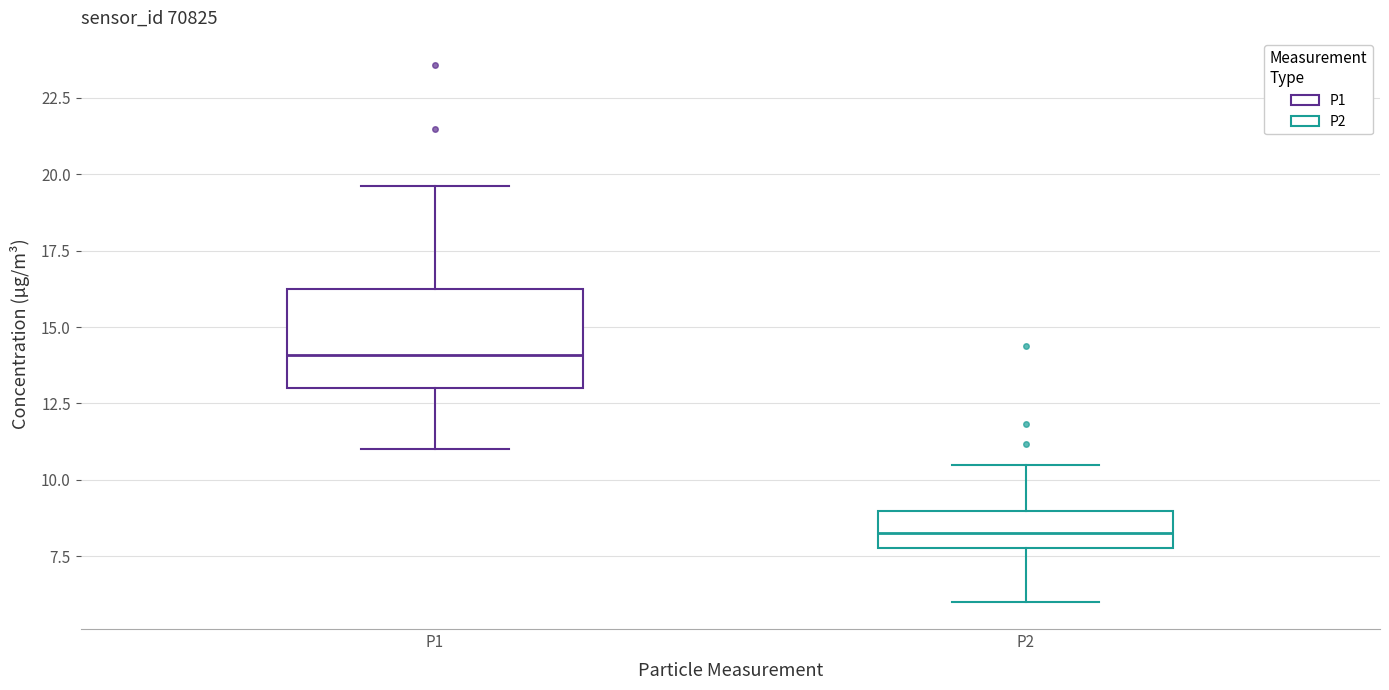

Reading left to right, transcribe this box plot: for each box, give where its median line is, the range the box spans, and where its two whiskers end, as read against the y-axis. The values are not printed on the chart, so give them approximately, as read against the axis.

P1: median 14.0, box 13.0 to 16.5, whiskers 11.0 to 19.5
P2: median 8.5, box 8.0 to 9.0, whiskers 6.0 to 10.5